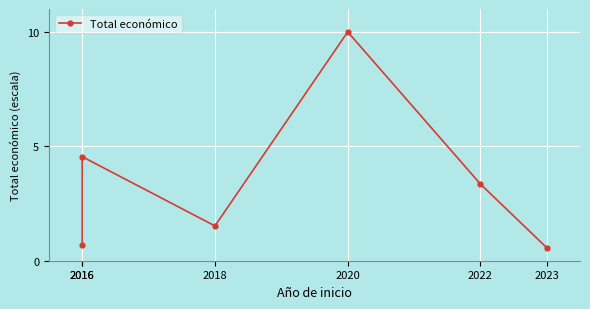

Which label corresponds to the largest value in the chart?

2020